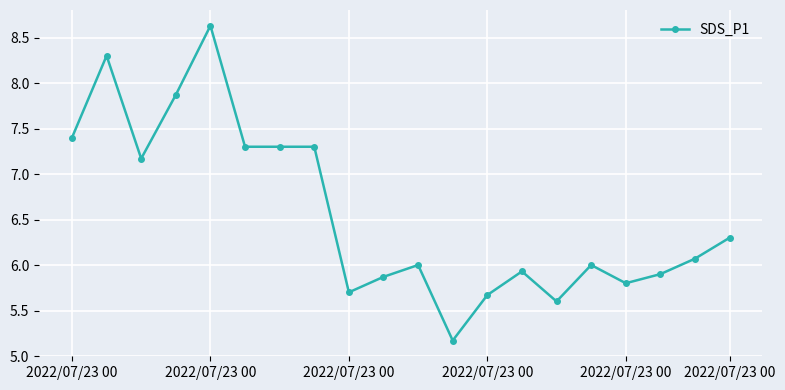

Reading right to left, what are all the values shown in this chart?

6.3	6.1	5.9	5.8	6.0	5.6	5.9	5.7	5.2	6.0	5.9	5.7	7.3	7.3	7.3	8.6	7.9	7.2	8.3	7.4